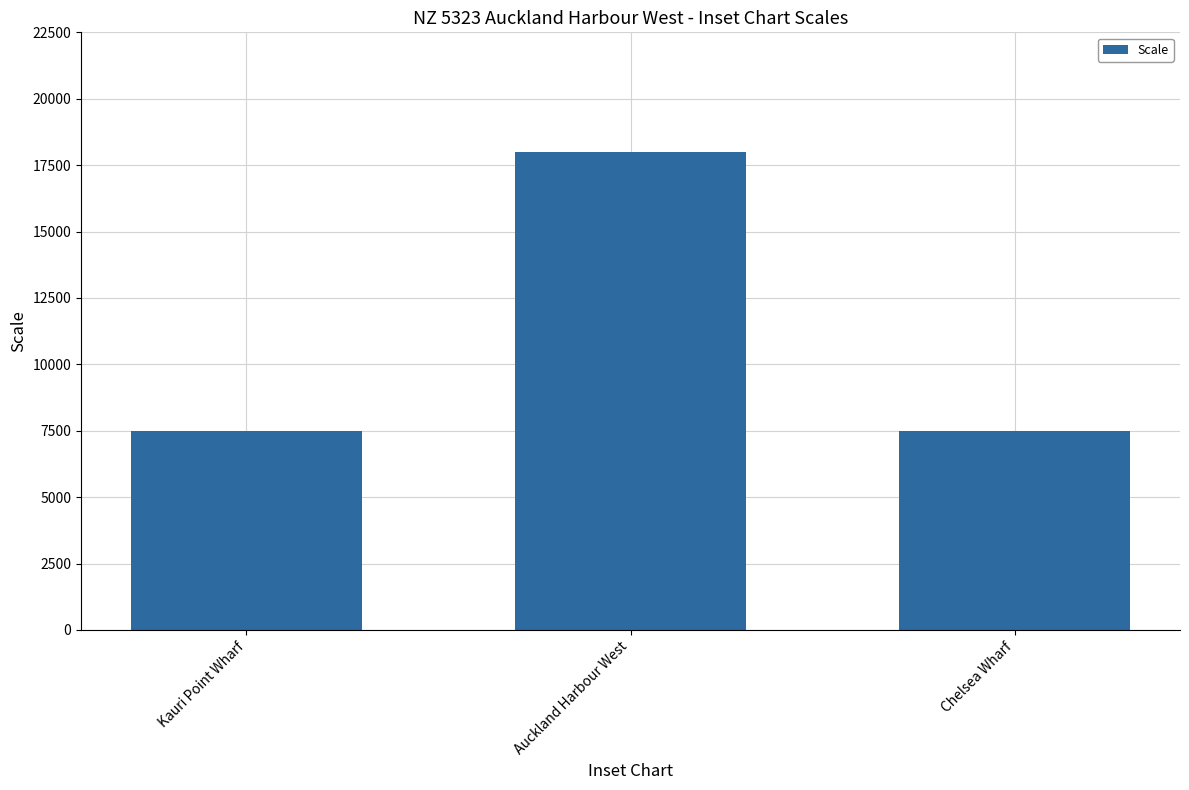

What is the value of the 2nd bar from the left?

18000